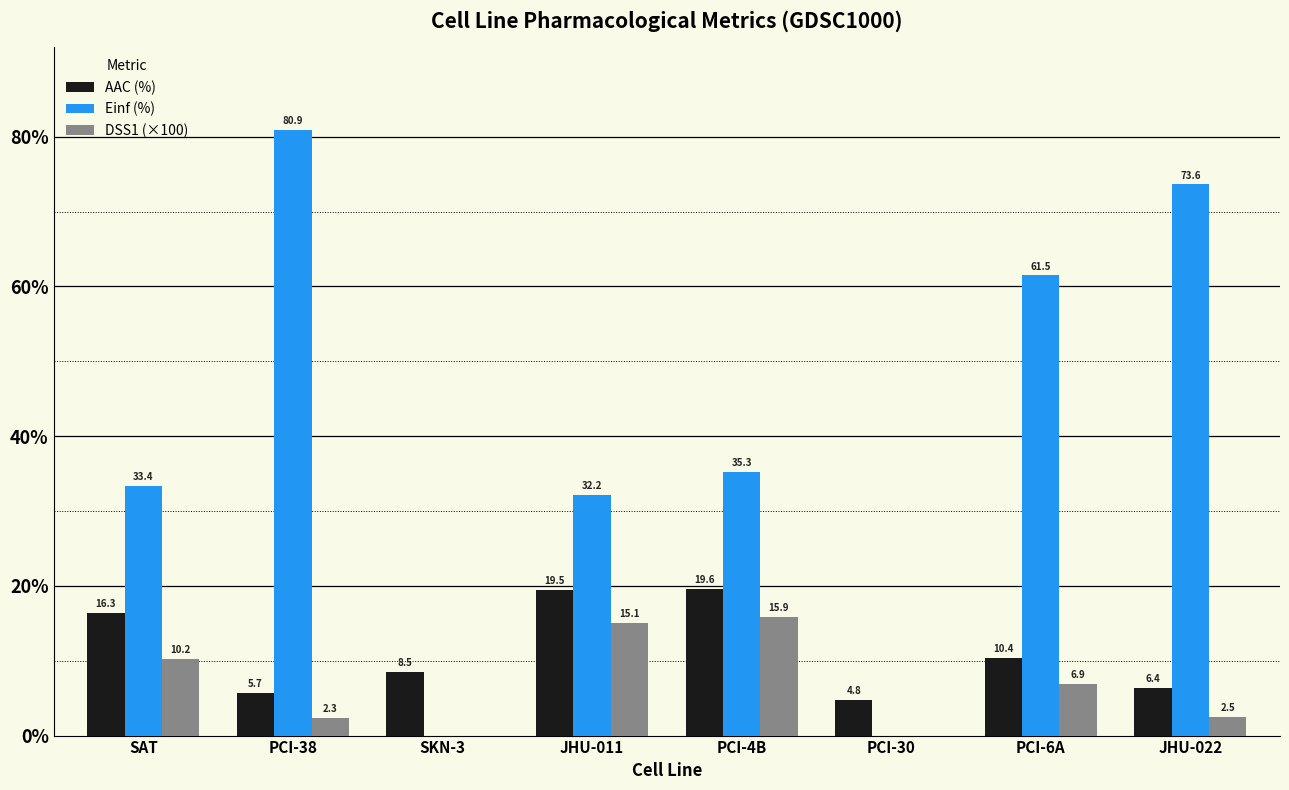

Which series changed the most between PCI-38 and SKN-3?

Einf (%)